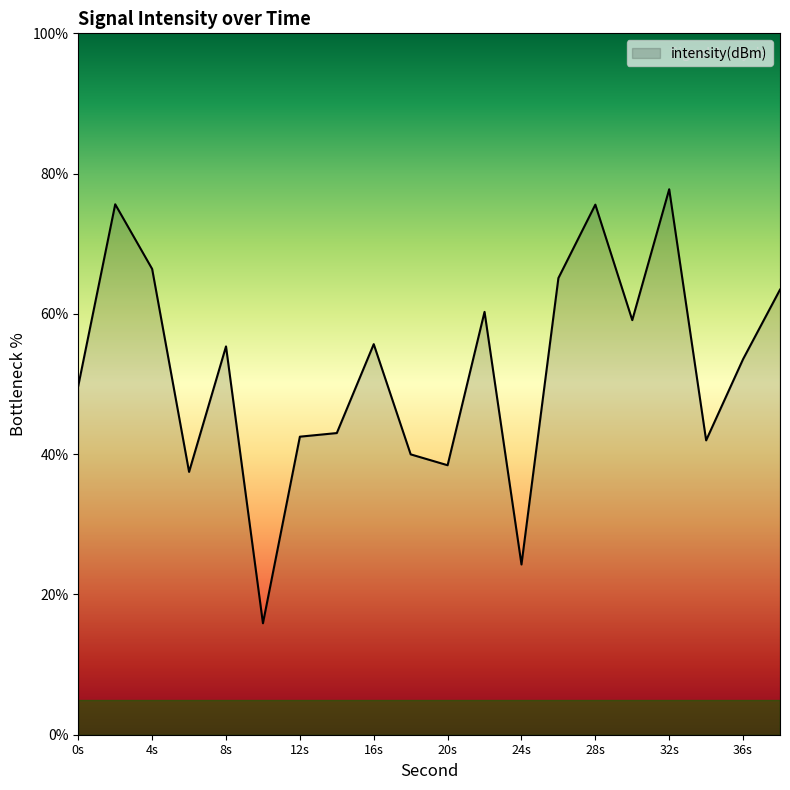

What is the difference between the maximum and minimum values?

61.9